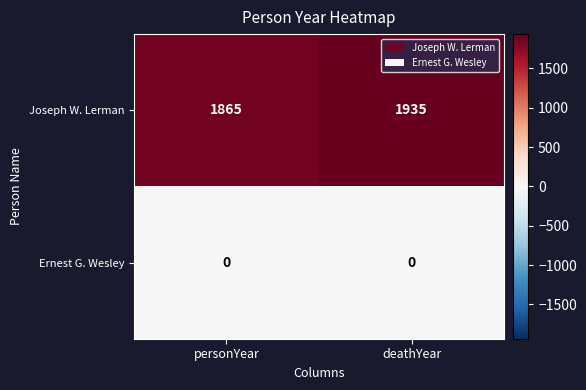

What is the greatest value displayed?

1935